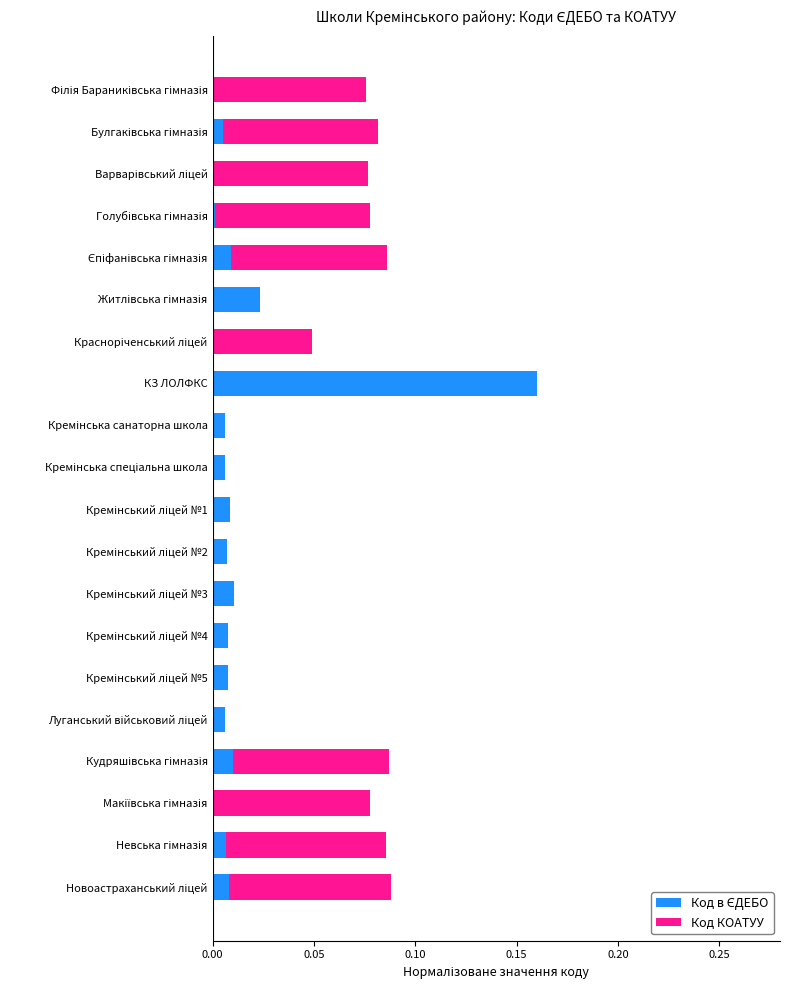

At which category is the sum across all series the highest?

КЗ ЛОЛФКС